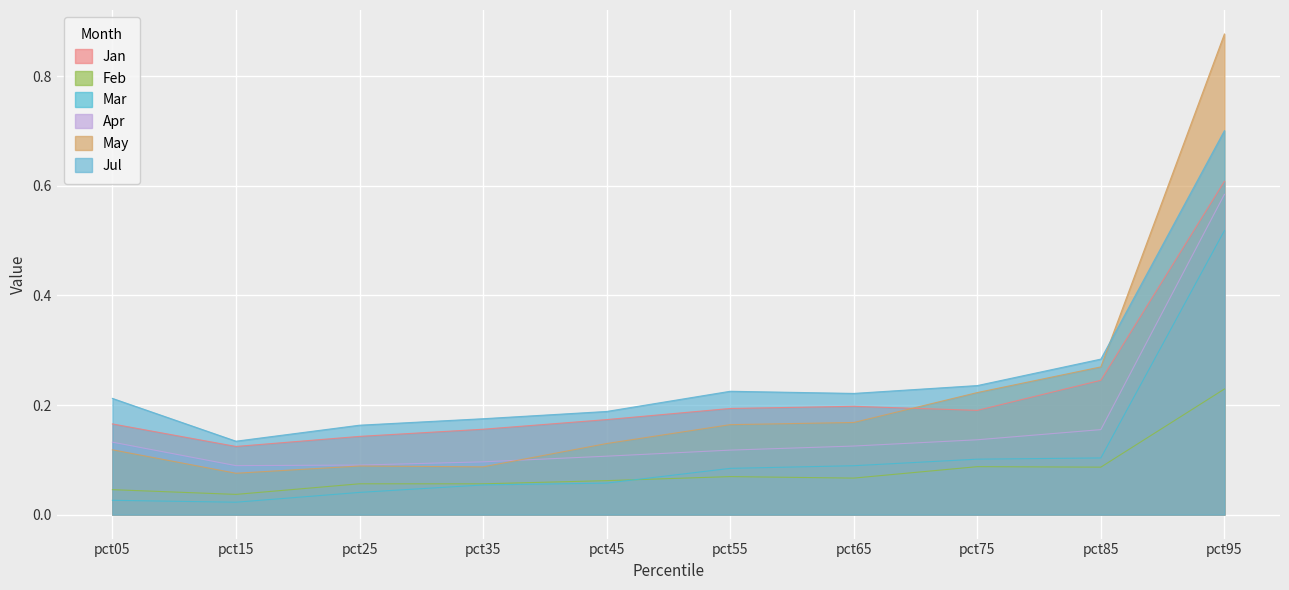

Count the number of data series in this chart.

6